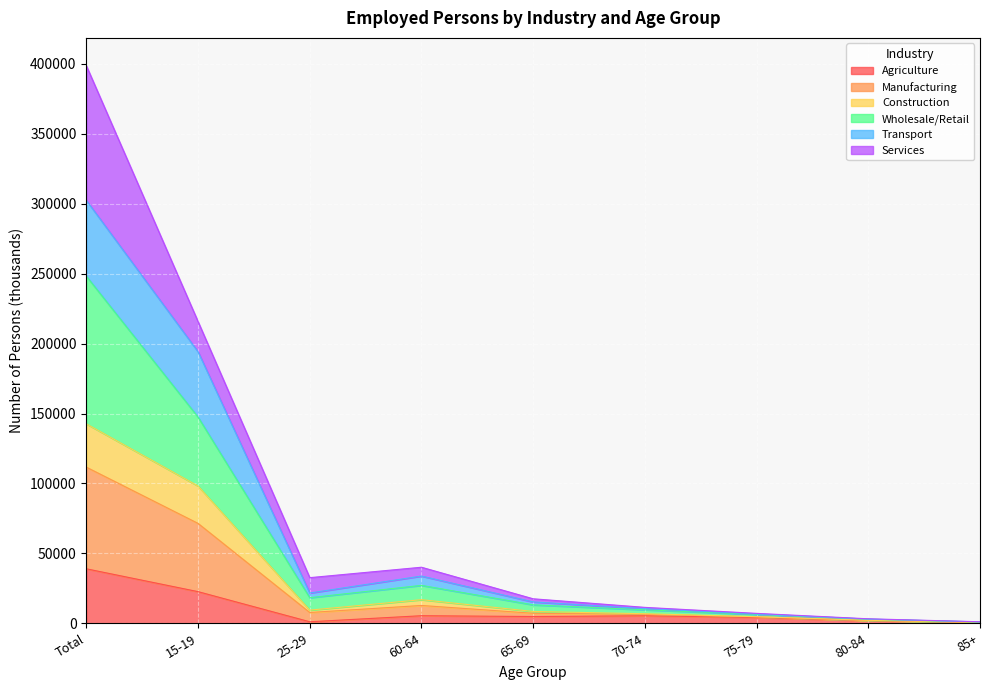

Which series has the largest total across all categories?

Wholesale/Retail